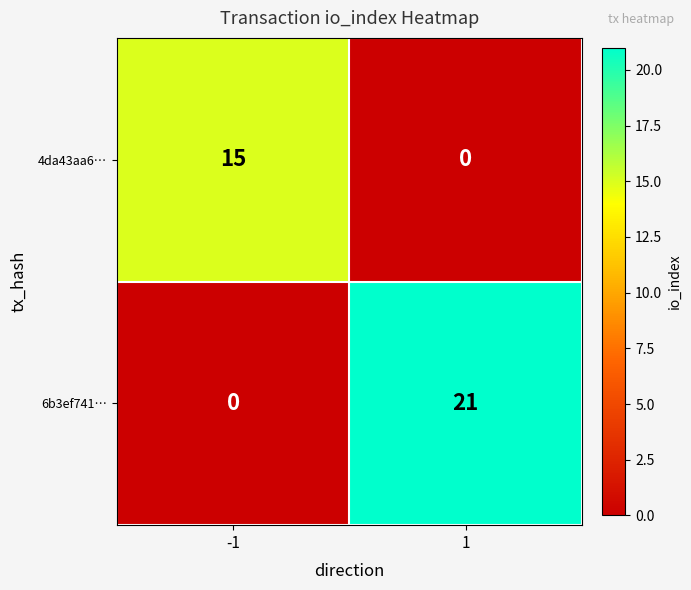

How many distinct data groups are displayed?

2